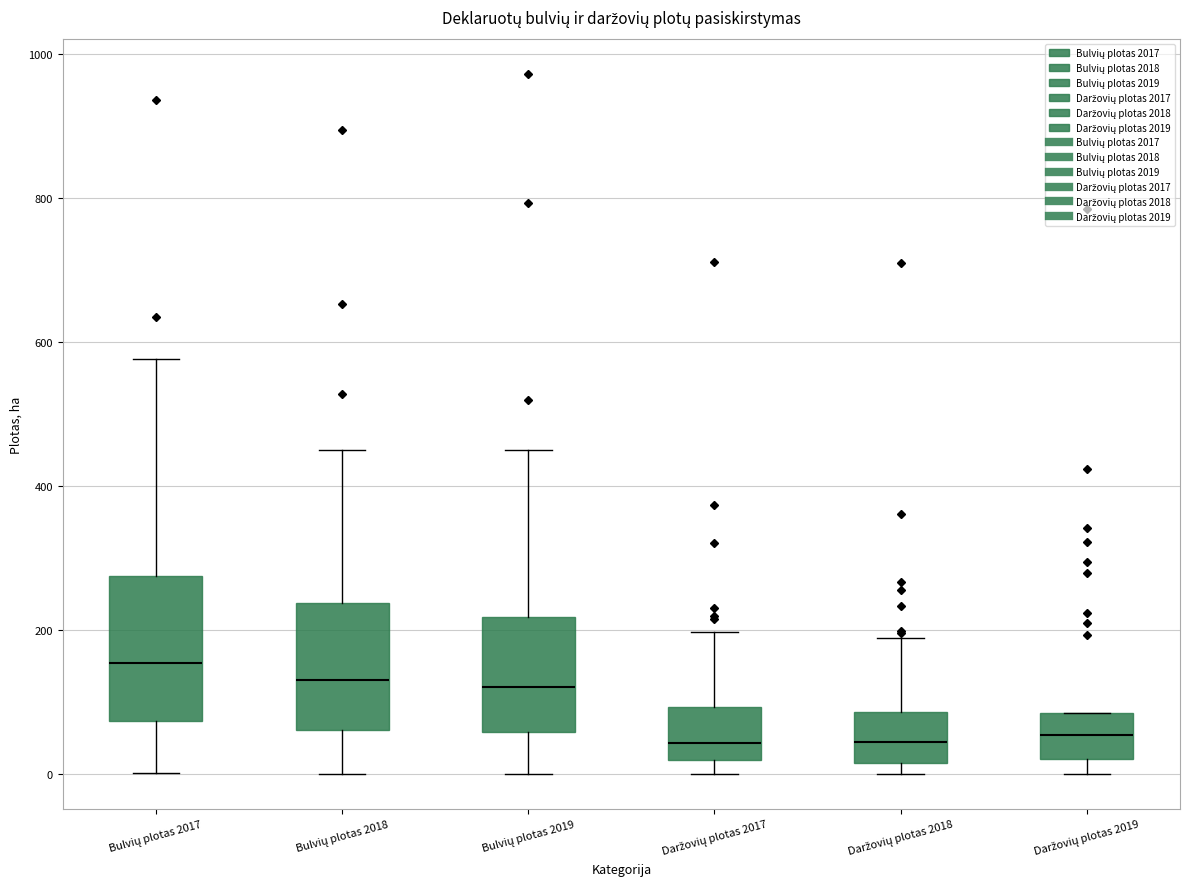

Where is the lower edge of the box for Daržovių plotas 2018 on the y-axis? The values are not printed on the chart, so give them approximately, as read against the axis.

20